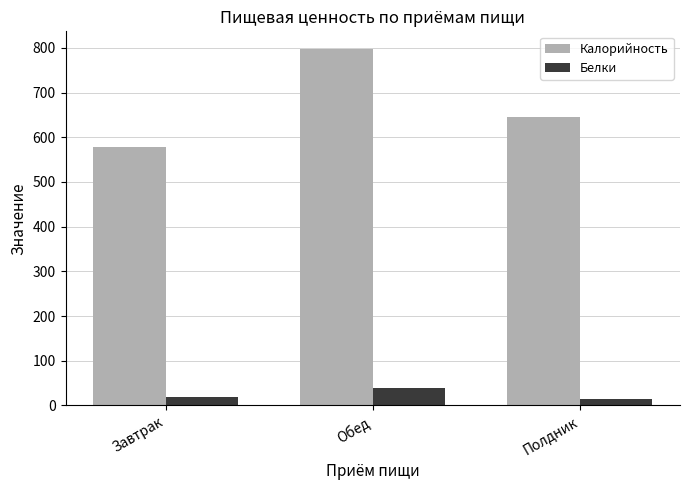

The value of Калорийность at Обед is 797.2. True or false?

True